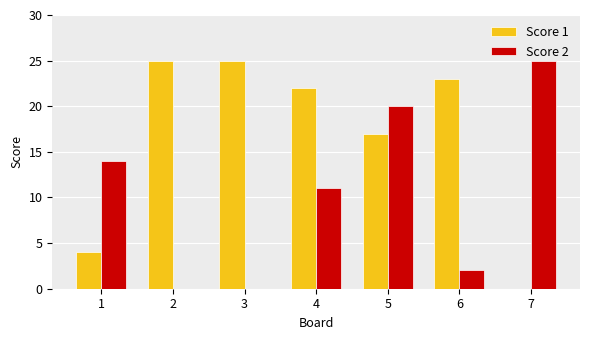

Does the chart contain stacked bars?

No